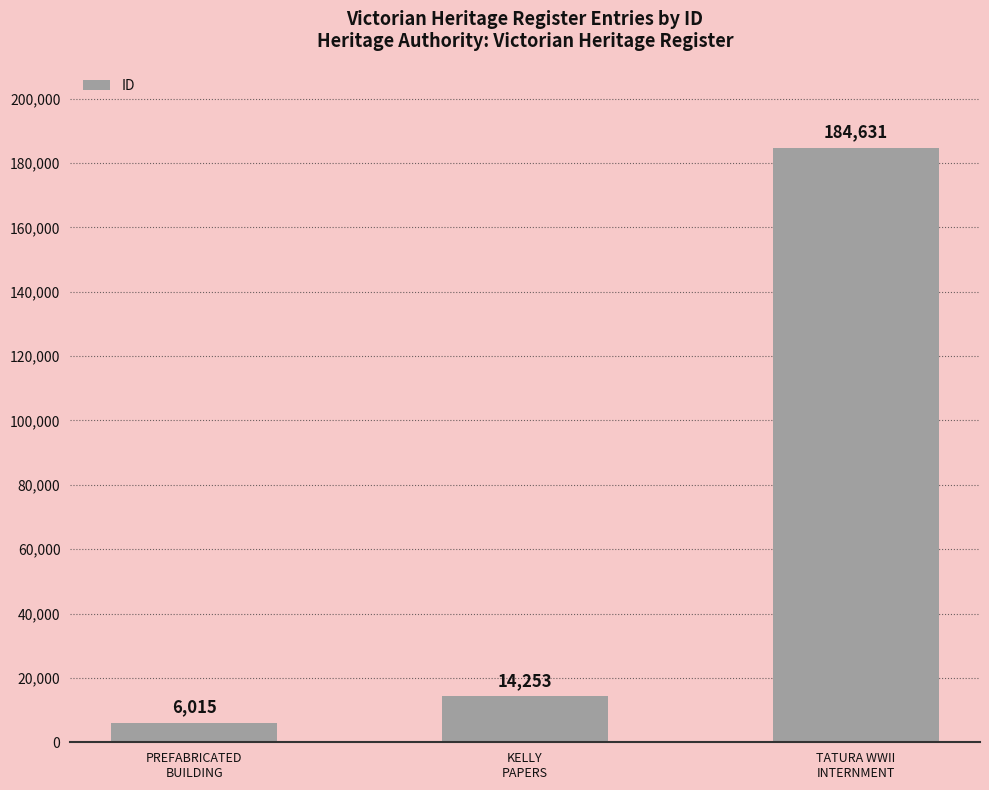

Reading right to left, transcribe all the data shown in this chart.

184631	14253	6015